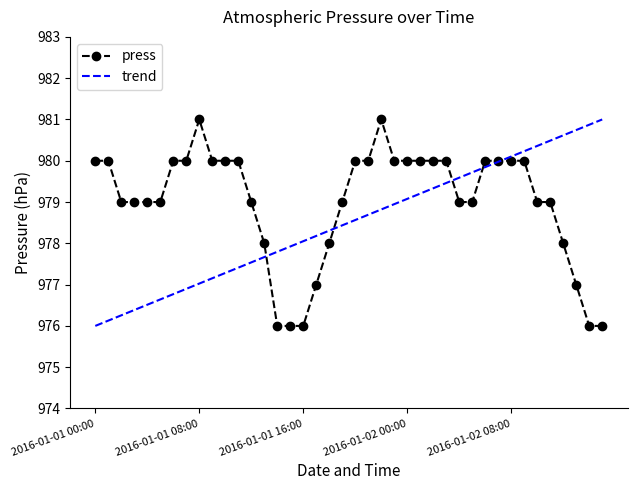

Which category has the highest value across all series?

2016-01-01 08:00